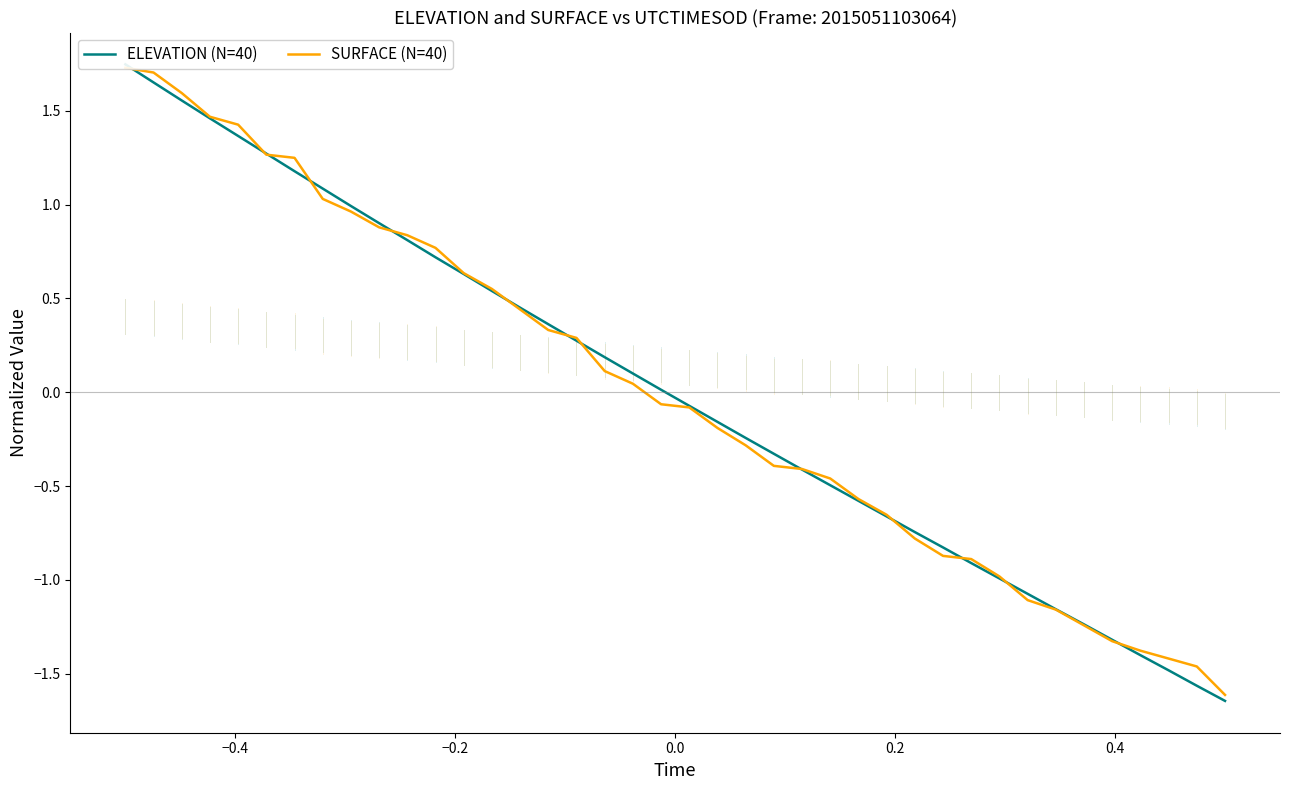

What is the highest value of the ELEVATION (N=40) series?

1.7